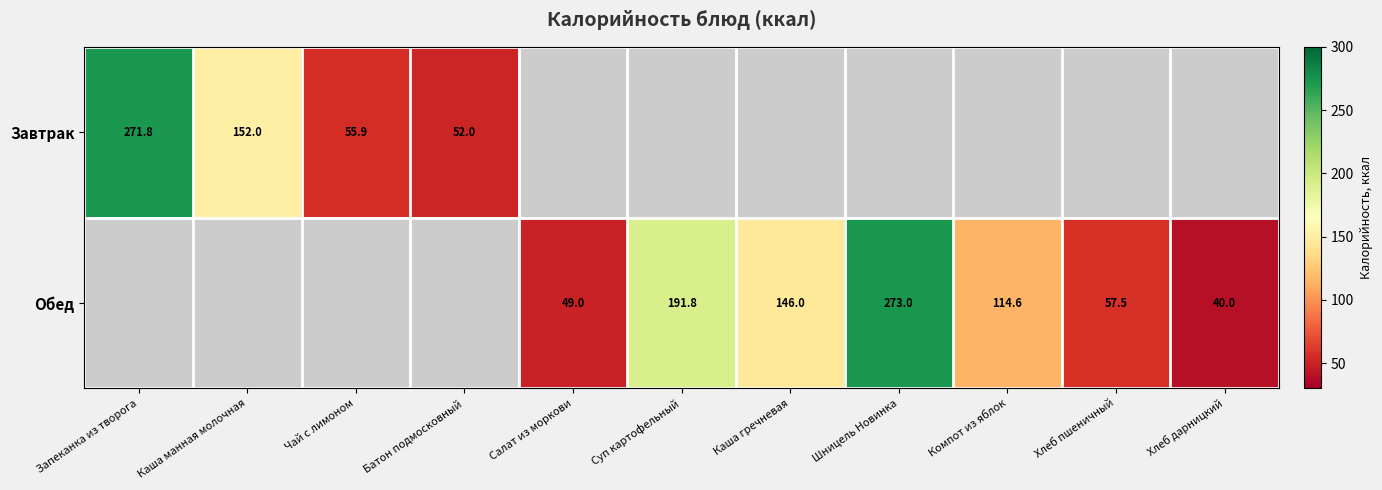

The value of Завтрак at Каша манная молочная is 263.2. True or false?

False